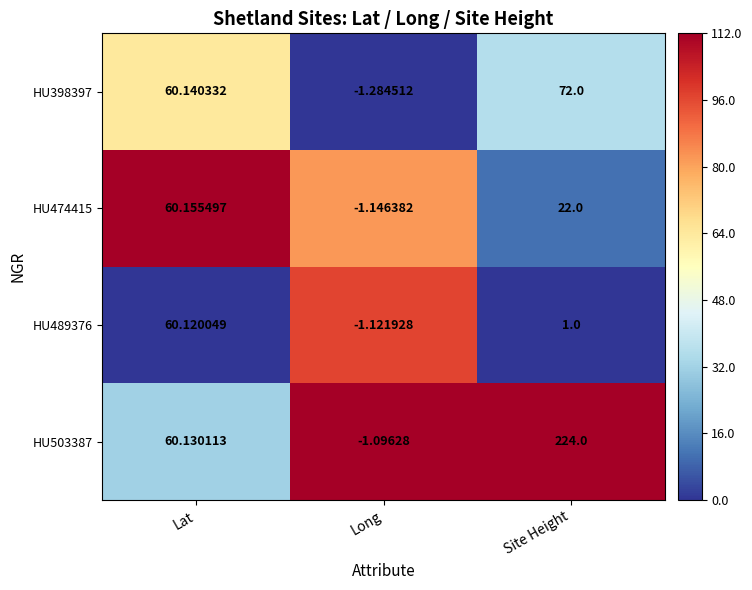

Where does the HU398397 series first go above 60?

Lat